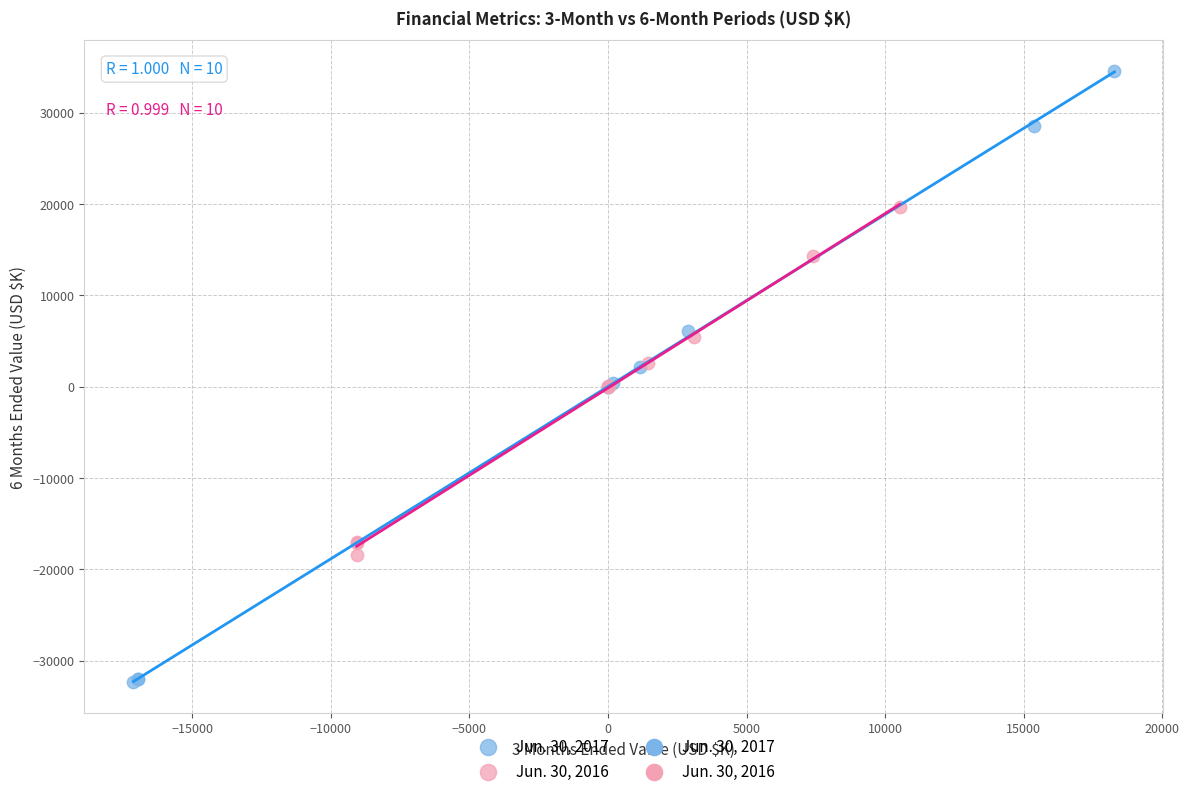

Which series reaches the minimum Y coordinate?

Jun. 30, 2017